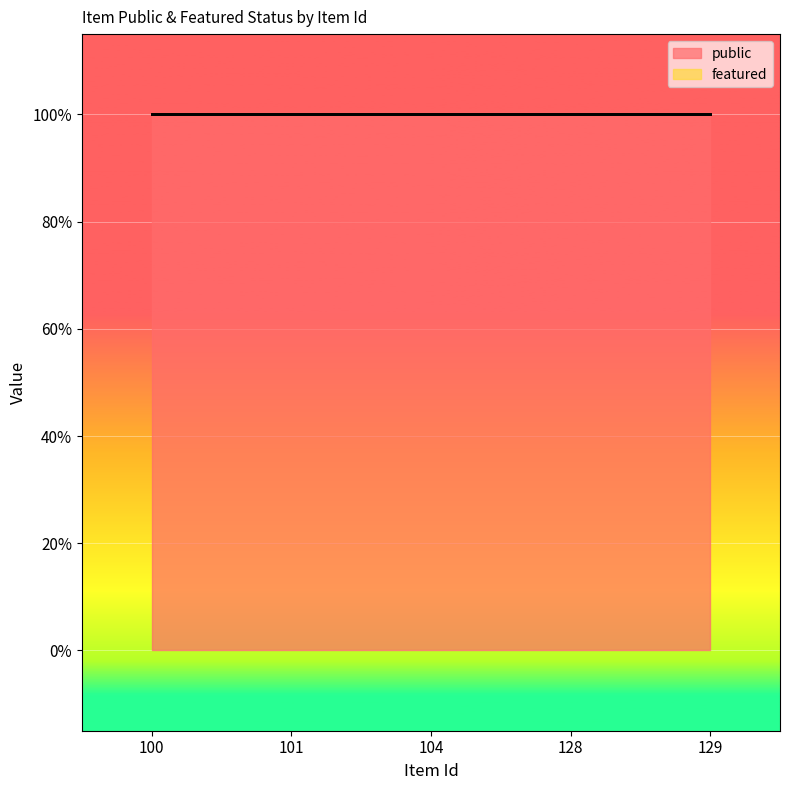

List the series in order of their overall mean, highest first.

public, featured